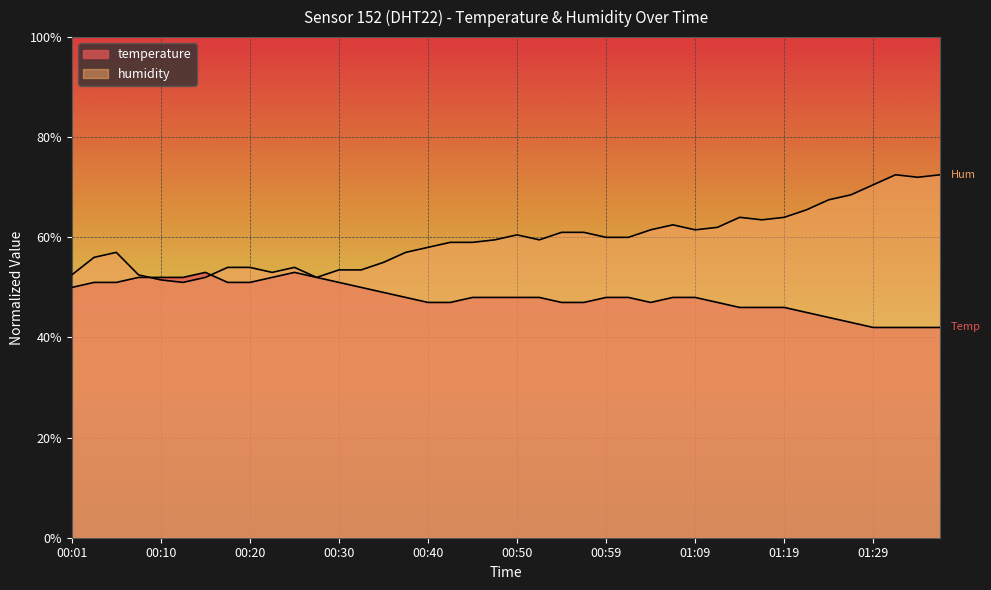

In humidity, how many points are lower than both neighbors (excluding endpoints)?

7